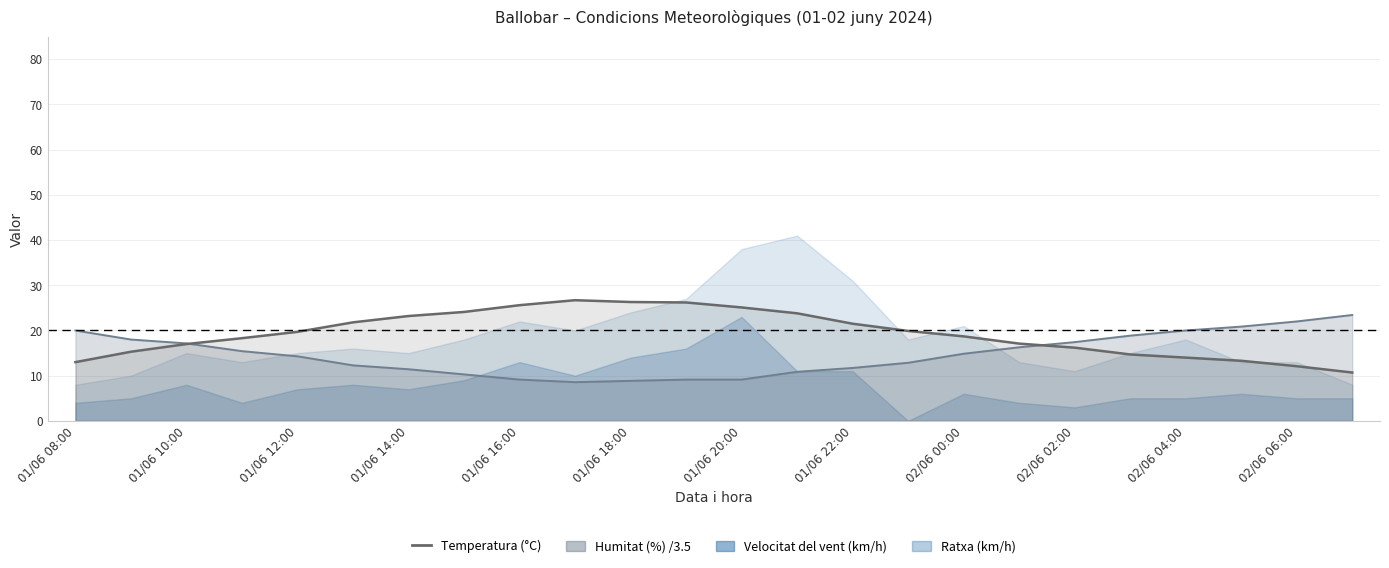

The value at 01/06 22:00 is 21.5. True or false?

True